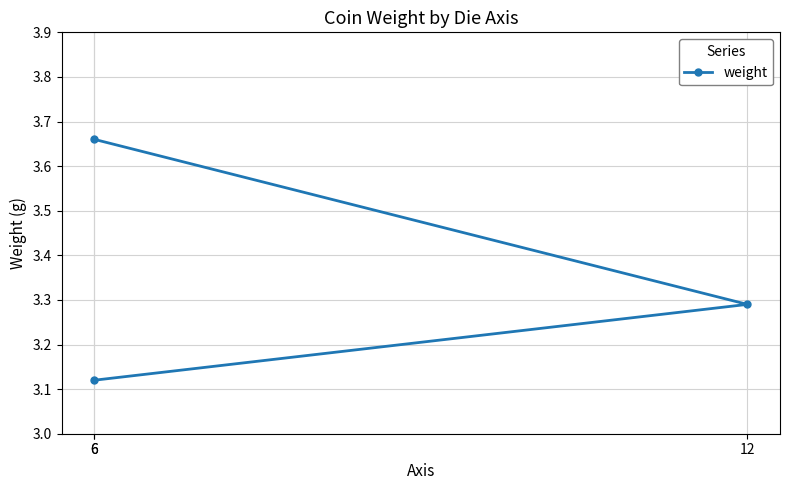

At which label is the value closest to 3?

6